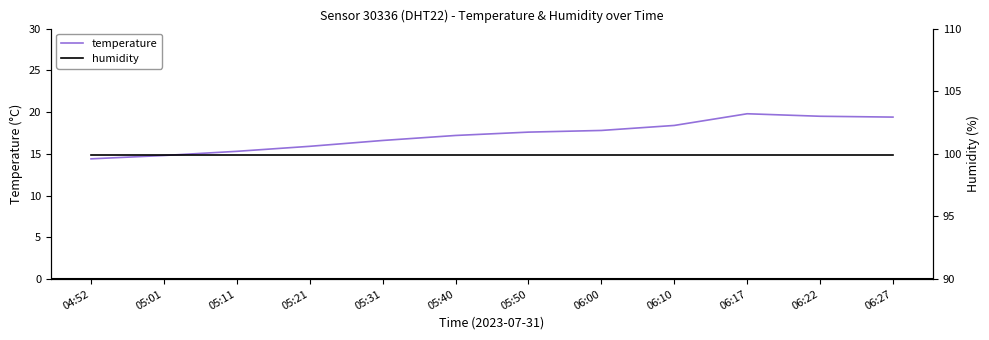

How many categories are shown in the chart?

12